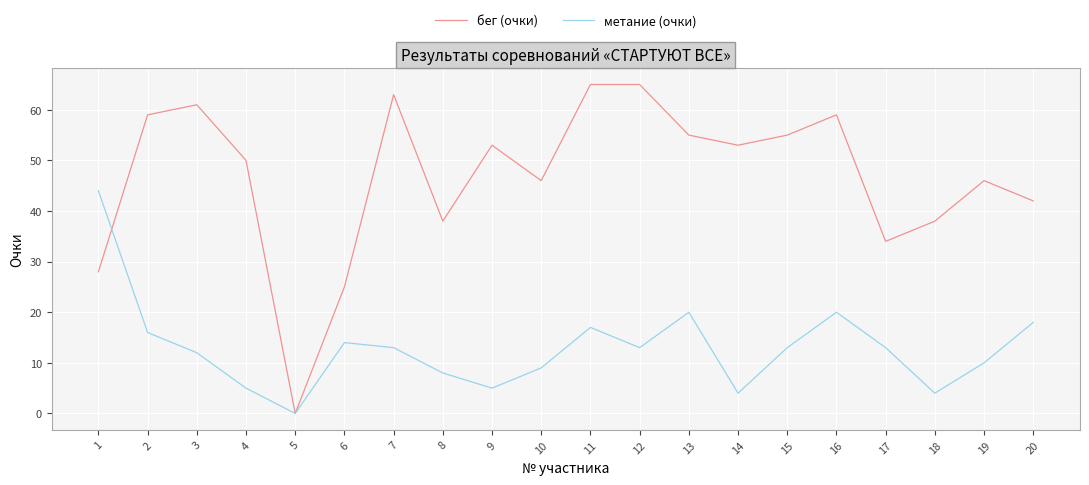

At which label does метание (очки) reach its minimum?

5